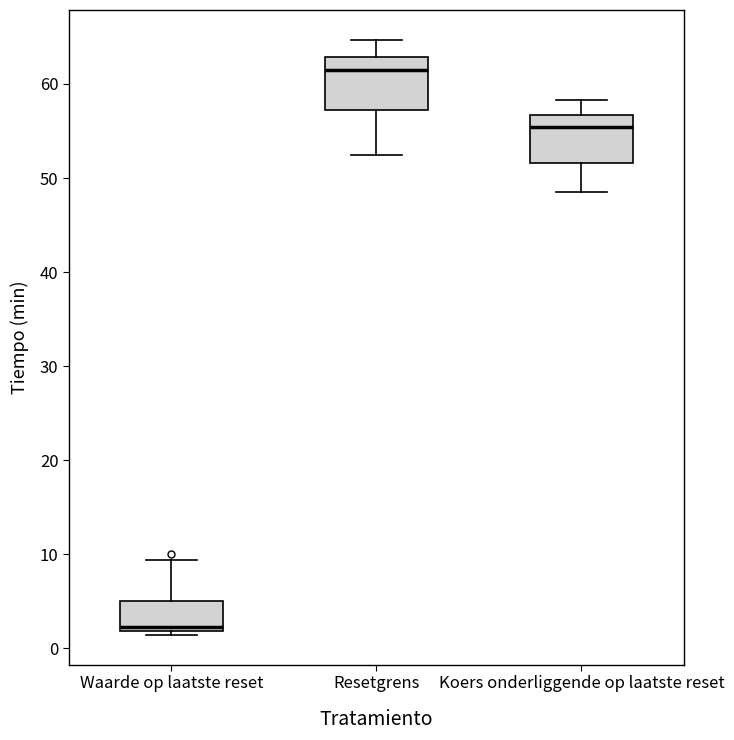

Where is the lower edge of the box for Koers onderliggende op laatste reset on the y-axis? The values are not printed on the chart, so give them approximately, as read against the axis.

52